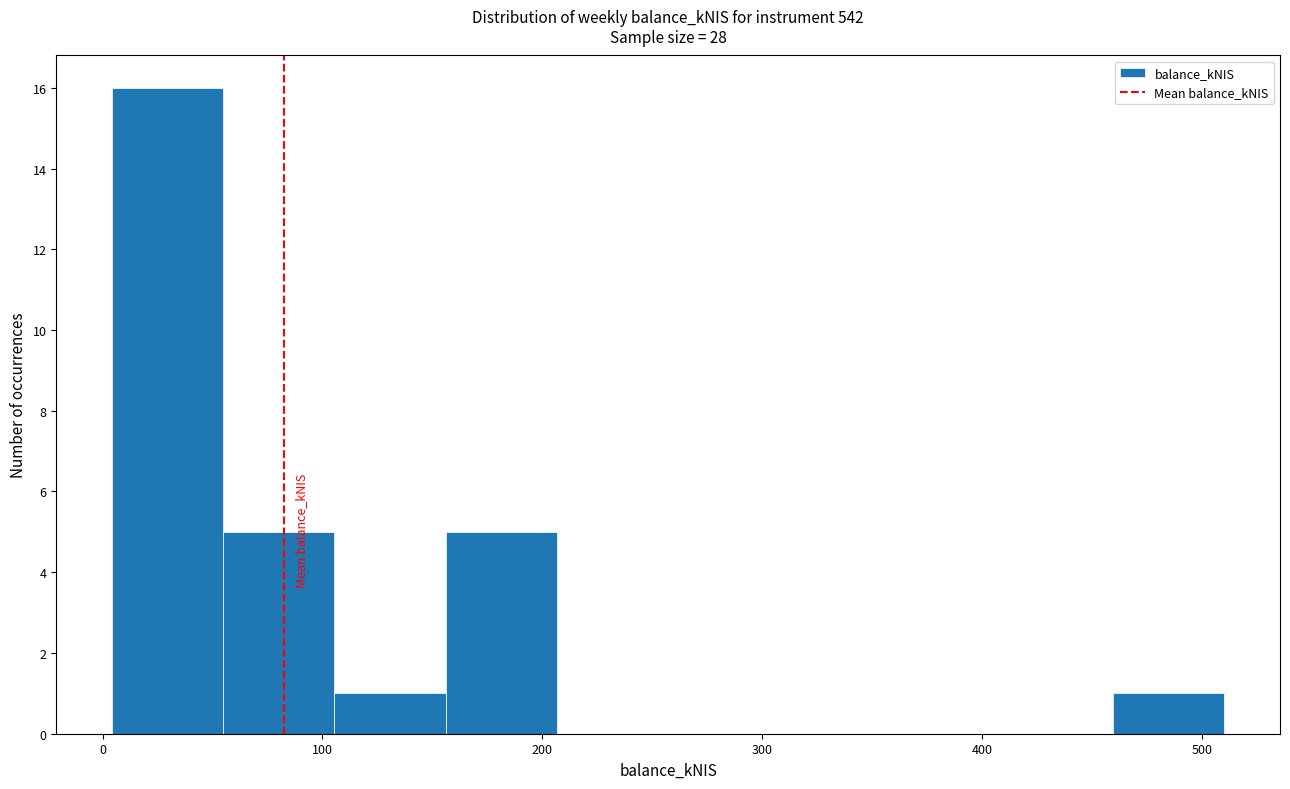

How tall is the bar that spans 160 to 210 on the x-axis? Neither the bar edges nor the heights are printed on the chart, so give them approximately, as read against the axes.

5